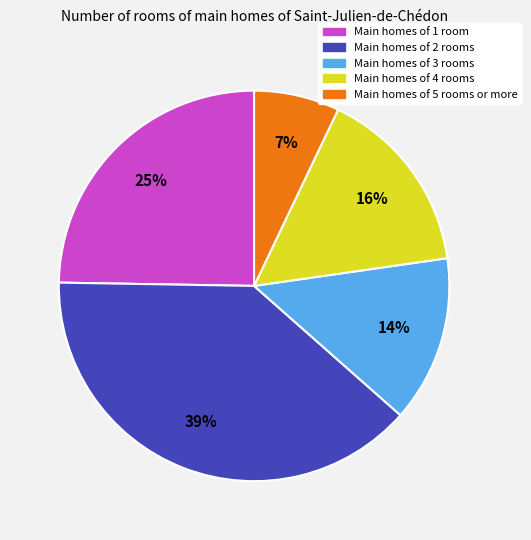

Is there a majority slice in this chart?

No